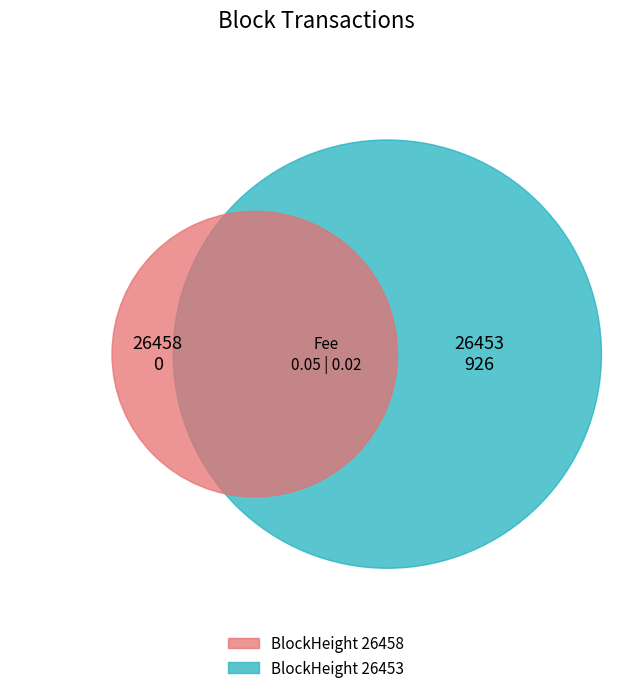

What percentage do 26453 and 26458 together represent?

100.0%